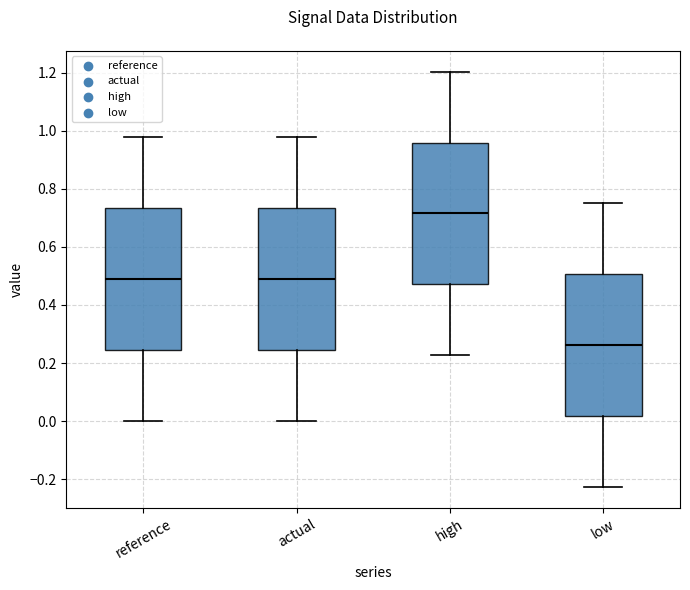

Where is the upper edge of the box for low on the y-axis? The values are not printed on the chart, so give them approximately, as read against the axis.

0.50